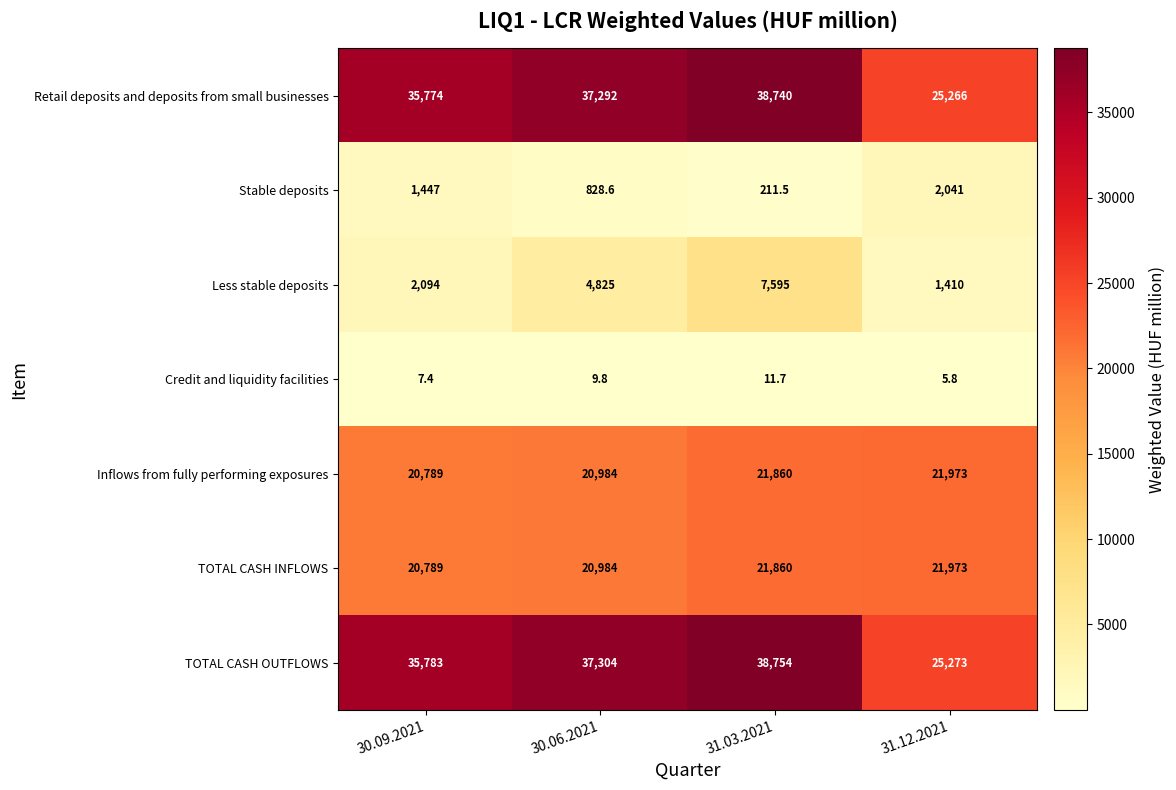

Is the value of Less stable deposits at 31.12.2021 greater than the value of Inflows from fully performing exposures at 31.03.2021?

No